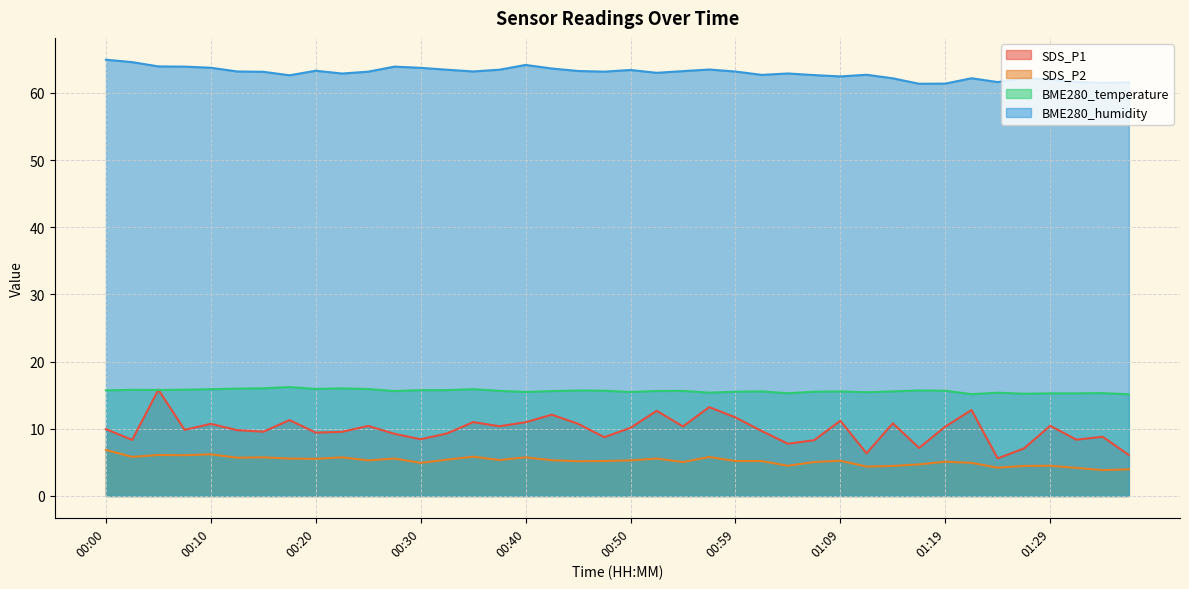

What is the sum of all BME280_humidity values?

2519.0